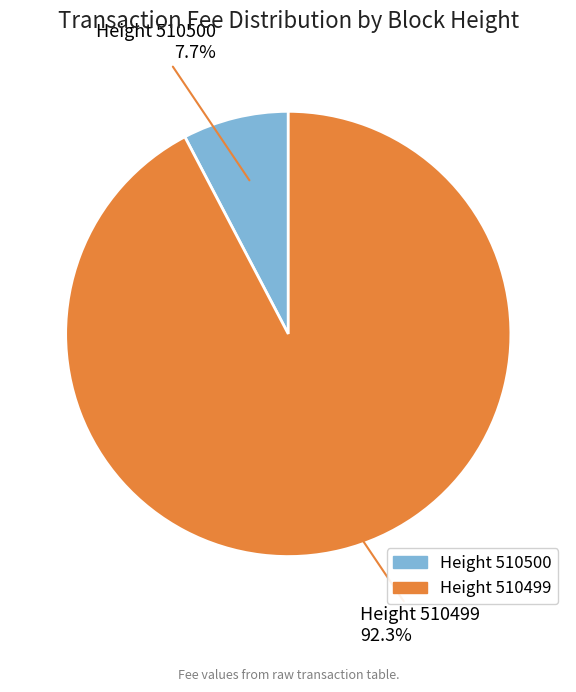

How many slices are in this pie chart?

2